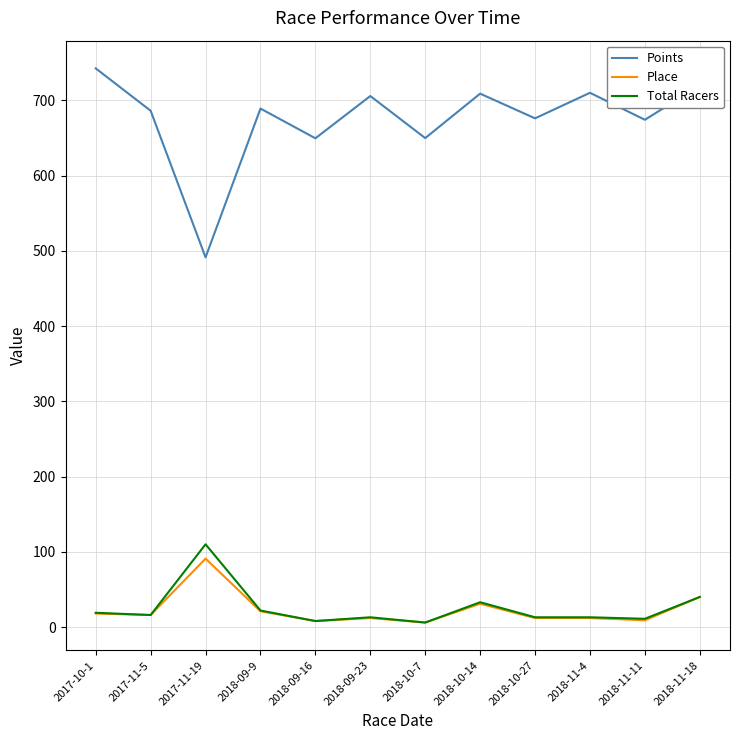

At which category does the chart reach its peak across all series?

2017-10-1